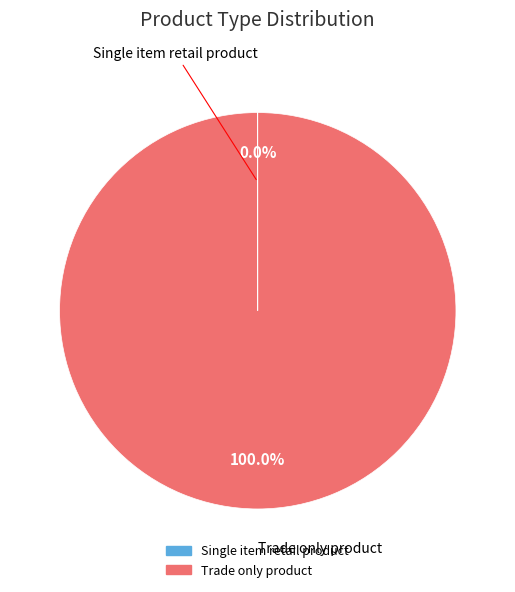

To the nearest percent, what is the difference between the largest and smallest slice percentages?

100%